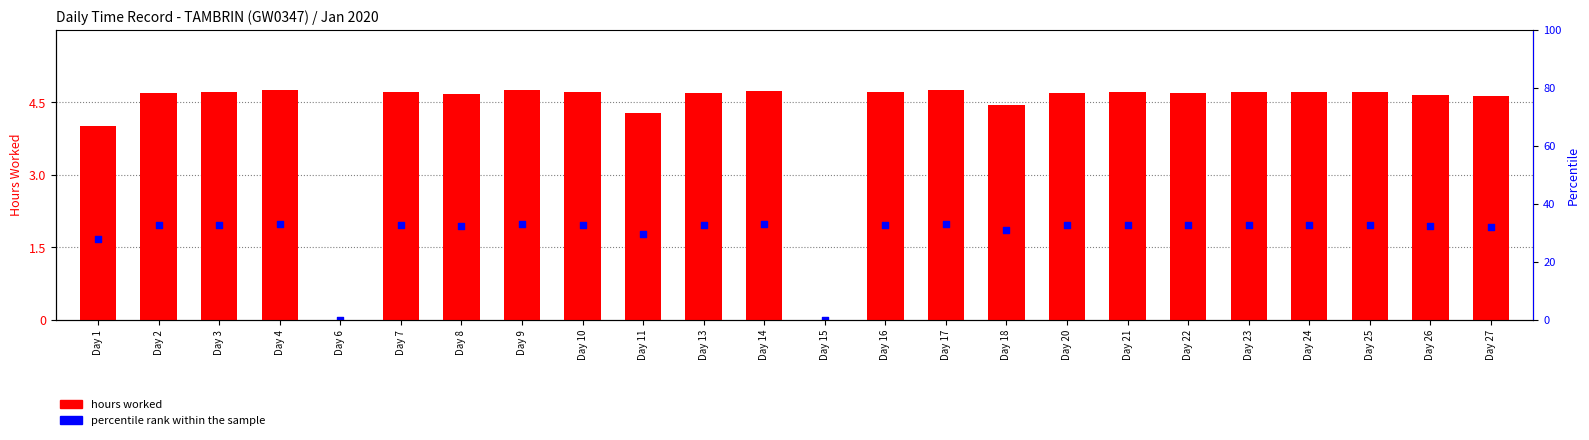

What is the total value across all series at Day 9?

6.7